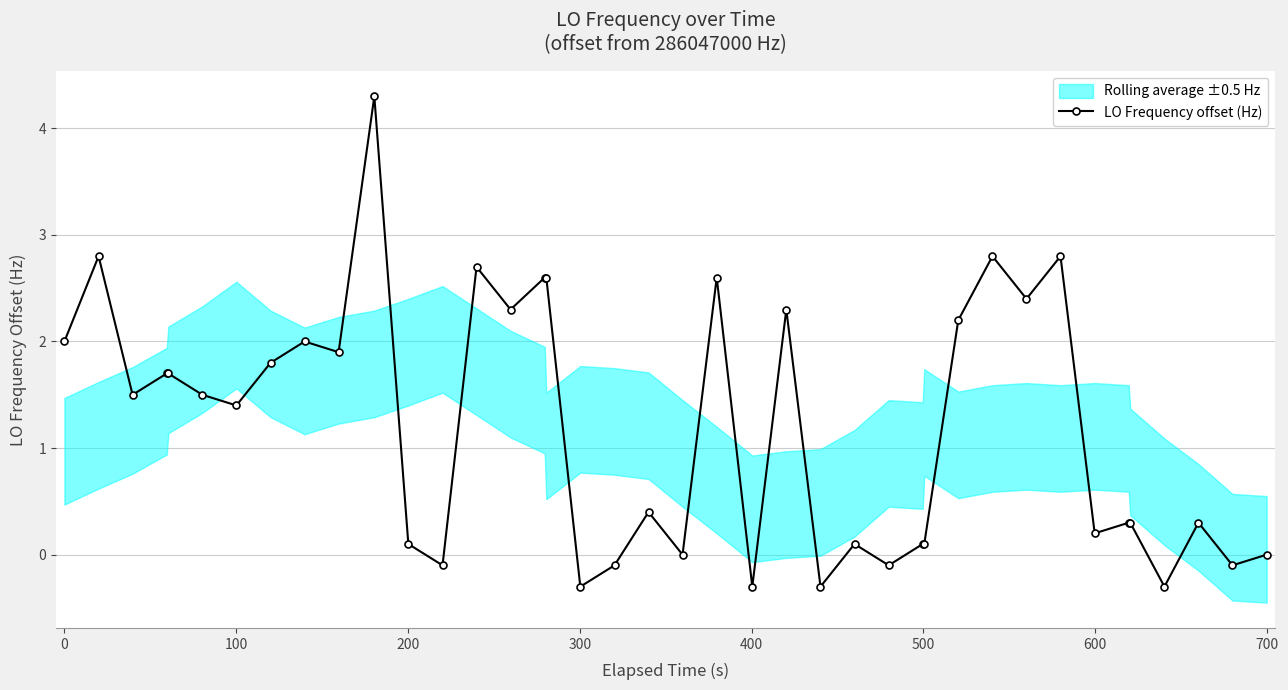

True or false: LO Frequency offset (Hz) has more than 0 interior local peaks.

True